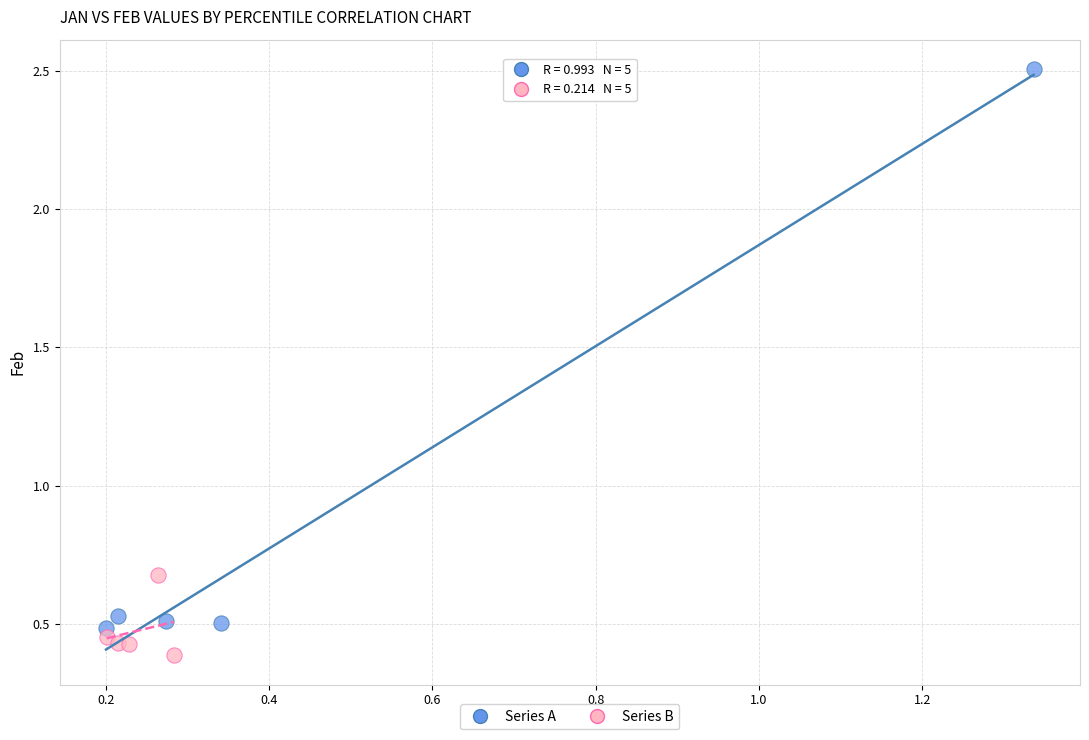

Which series contains the lowest Y value?

Series B